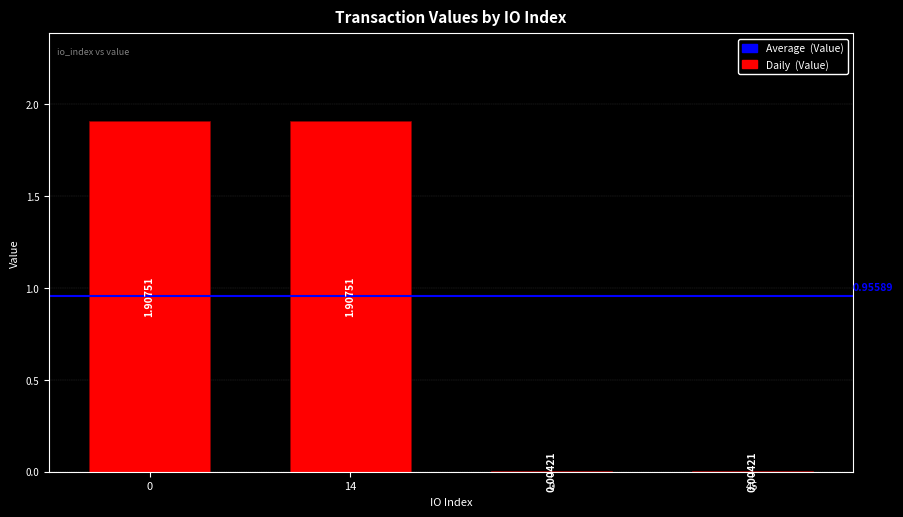

How many values exceed 1?

2